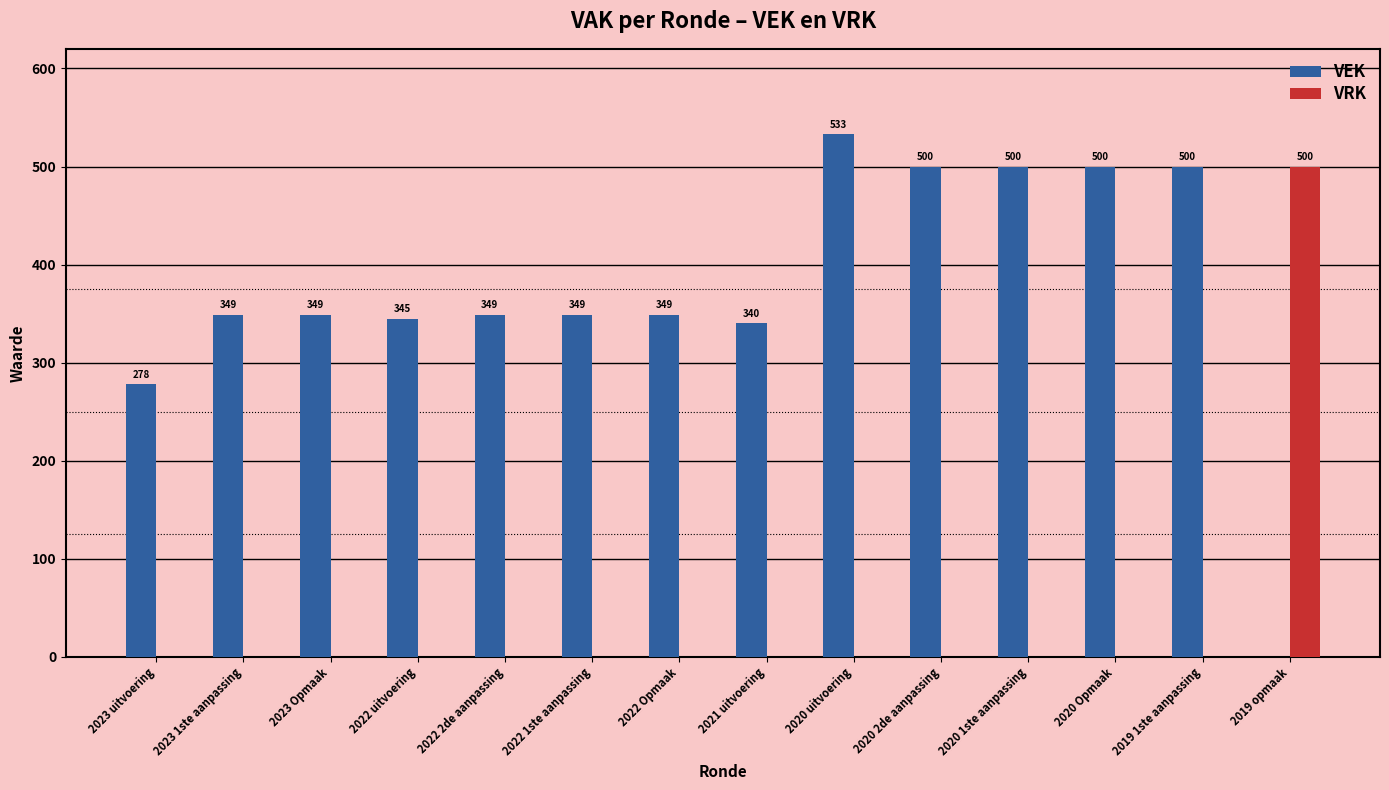

Reading left to right, what are all the values shown in this chart?

VEK: 2023 uitvoering=278	2023 1ste aanpassing=349	2023 Opmaak=349	2022 uitvoering=345	2022 2de aanpassing=349	2022 1ste aanpassing=349	2022 Opmaak=349	2021 uitvoering=340	2020 uitvoering=533	2020 2de aanpassing=500	2020 1ste aanpassing=500	2020 Opmaak=500	2019 1ste aanpassing=500	2019 opmaak=0
VRK: 2023 uitvoering=0	2023 1ste aanpassing=0	2023 Opmaak=0	2022 uitvoering=0	2022 2de aanpassing=0	2022 1ste aanpassing=0	2022 Opmaak=0	2021 uitvoering=0	2020 uitvoering=0	2020 2de aanpassing=0	2020 1ste aanpassing=0	2020 Opmaak=0	2019 1ste aanpassing=0	2019 opmaak=500